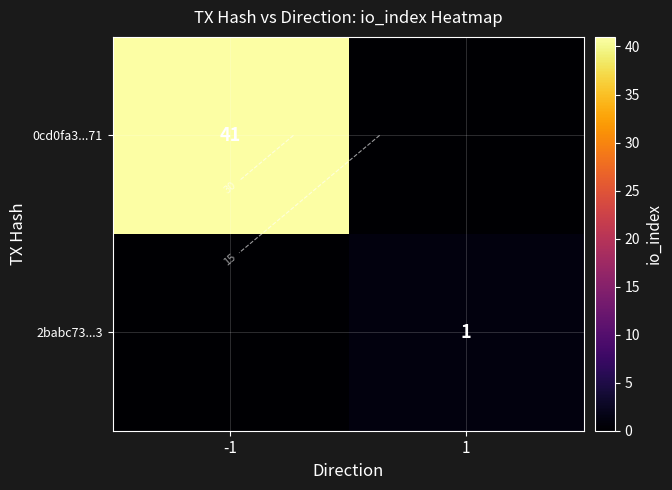

True or false: 2babc73...3 has a value of 0 at -1.

True